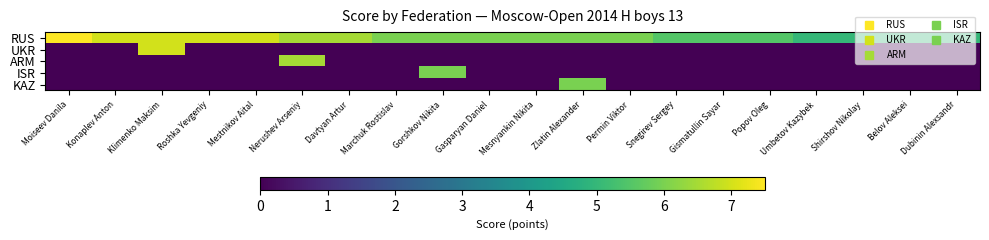

Reading left to right, extract all data points from this chart.

RUS: Moiseev Danila=7.5	Konaplev Anton=7.0	Klimenko Maksim=7.0	Roshka Yevgeniy=7.0	Mestnikov Aital=7.0	Nerushev Arseniy=6.5	Davtyan Artur=6.5	Marchuk Rostislav=6.0	Gorshkov Nikita=6.0	Gasparyan Daniel=6.0	Mesnyankin Nikita=6.0	Zlatin Alexander=6.0	Permin Viktor=6.0	Snegirev Sergey=5.5	Gismatullin Sayar=5.5	Popov Oleg=5.5	Umbetov Kazybek=5.0	Shirshov Nikolay=5.0	Belov Aleksei=5.0	Dubinin Alexsandr=5.0
UKR: Moiseev Danila=0.0	Konaplev Anton=0.0	Klimenko Maksim=7.0	Roshka Yevgeniy=0.0	Mestnikov Aital=0.0	Nerushev Arseniy=0.0	Davtyan Artur=0.0	Marchuk Rostislav=0.0	Gorshkov Nikita=0.0	Gasparyan Daniel=0.0	Mesnyankin Nikita=0.0	Zlatin Alexander=0.0	Permin Viktor=0.0	Snegirev Sergey=0.0	Gismatullin Sayar=0.0	Popov Oleg=0.0	Umbetov Kazybek=0.0	Shirshov Nikolay=0.0	Belov Aleksei=0.0	Dubinin Alexsandr=0.0
ARM: Moiseev Danila=0.0	Konaplev Anton=0.0	Klimenko Maksim=0.0	Roshka Yevgeniy=0.0	Mestnikov Aital=0.0	Nerushev Arseniy=6.5	Davtyan Artur=0.0	Marchuk Rostislav=0.0	Gorshkov Nikita=0.0	Gasparyan Daniel=0.0	Mesnyankin Nikita=0.0	Zlatin Alexander=0.0	Permin Viktor=0.0	Snegirev Sergey=0.0	Gismatullin Sayar=0.0	Popov Oleg=0.0	Umbetov Kazybek=0.0	Shirshov Nikolay=0.0	Belov Aleksei=0.0	Dubinin Alexsandr=0.0
ISR: Moiseev Danila=0.0	Konaplev Anton=0.0	Klimenko Maksim=0.0	Roshka Yevgeniy=0.0	Mestnikov Aital=0.0	Nerushev Arseniy=0.0	Davtyan Artur=0.0	Marchuk Rostislav=0.0	Gorshkov Nikita=6.0	Gasparyan Daniel=0.0	Mesnyankin Nikita=0.0	Zlatin Alexander=0.0	Permin Viktor=0.0	Snegirev Sergey=0.0	Gismatullin Sayar=0.0	Popov Oleg=0.0	Umbetov Kazybek=0.0	Shirshov Nikolay=0.0	Belov Aleksei=0.0	Dubinin Alexsandr=0.0
KAZ: Moiseev Danila=0.0	Konaplev Anton=0.0	Klimenko Maksim=0.0	Roshka Yevgeniy=0.0	Mestnikov Aital=0.0	Nerushev Arseniy=0.0	Davtyan Artur=0.0	Marchuk Rostislav=0.0	Gorshkov Nikita=0.0	Gasparyan Daniel=0.0	Mesnyankin Nikita=0.0	Zlatin Alexander=6.0	Permin Viktor=0.0	Snegirev Sergey=0.0	Gismatullin Sayar=0.0	Popov Oleg=0.0	Umbetov Kazybek=0.0	Shirshov Nikolay=0.0	Belov Aleksei=0.0	Dubinin Alexsandr=0.0